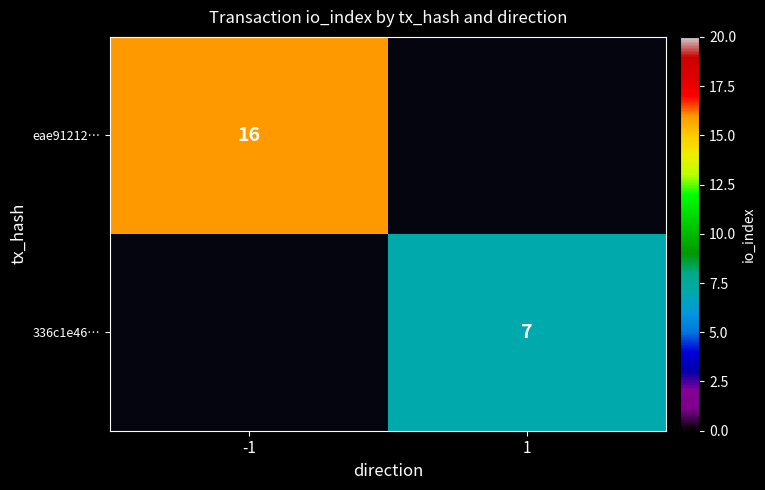

Is it true that 336c1e46… equals 2 at 1?

False